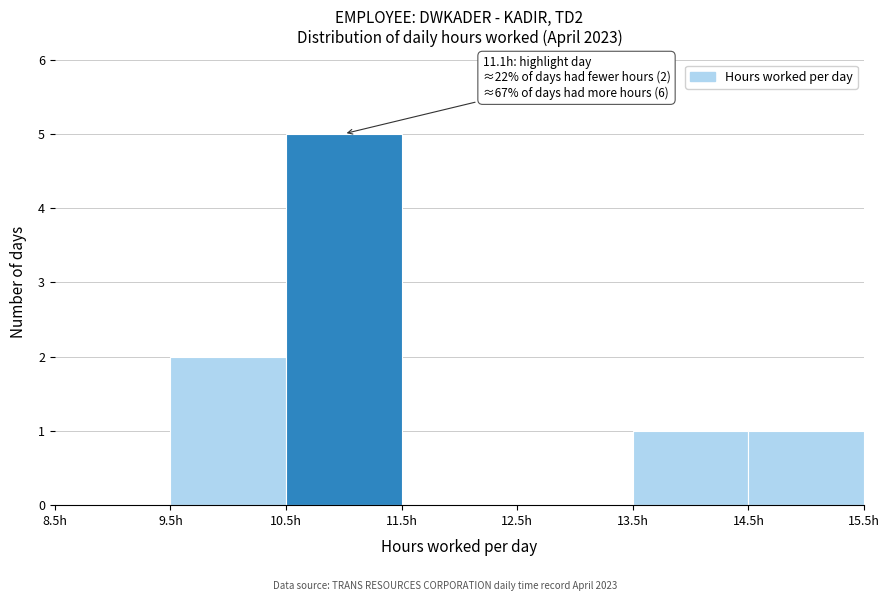

Which range on the x-axis has the tallest bar?

10.5 to 11.5